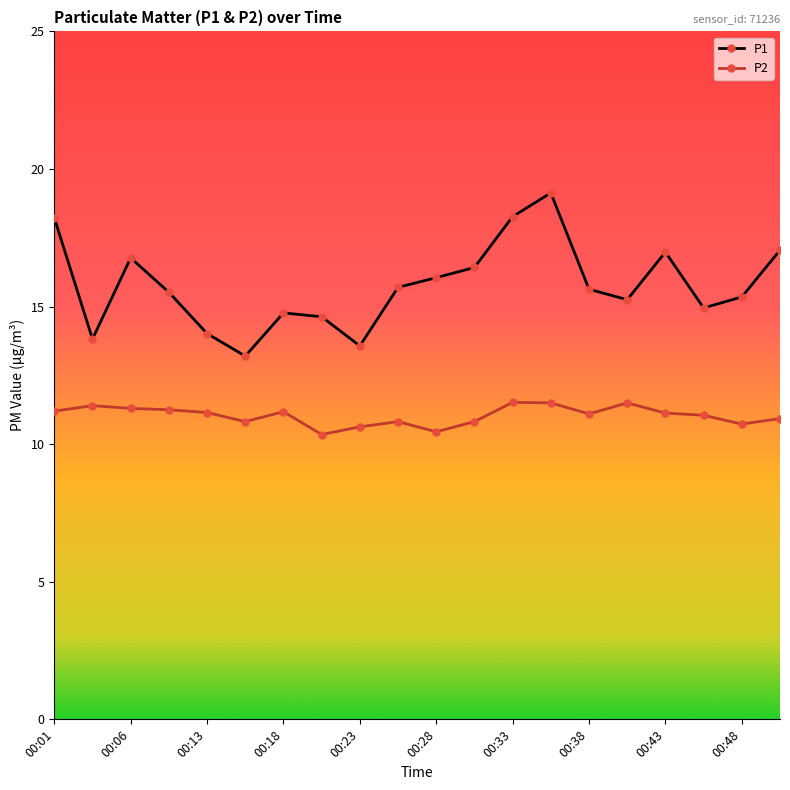

Which series has the largest total across all categories?

P1